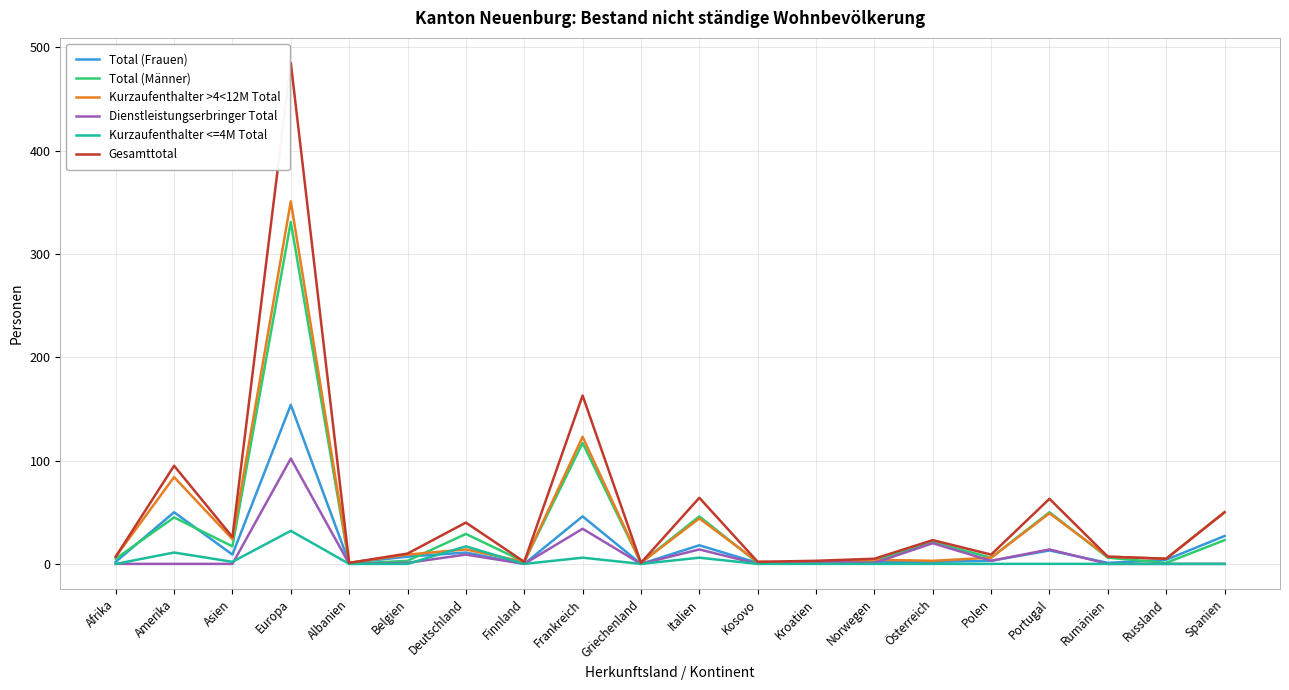

What is the difference between the highest and lowest values at Amerika?

95